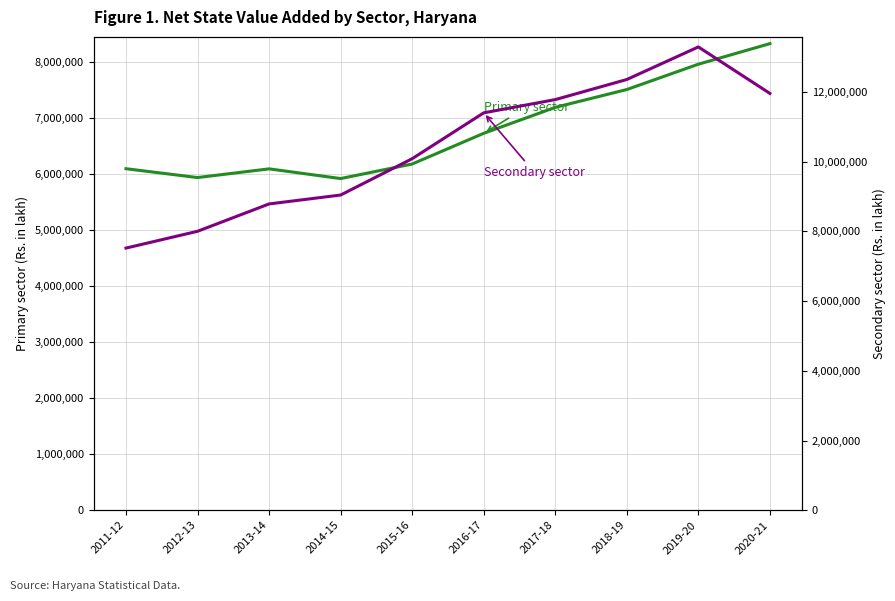

How many distinct data groups are displayed?

2